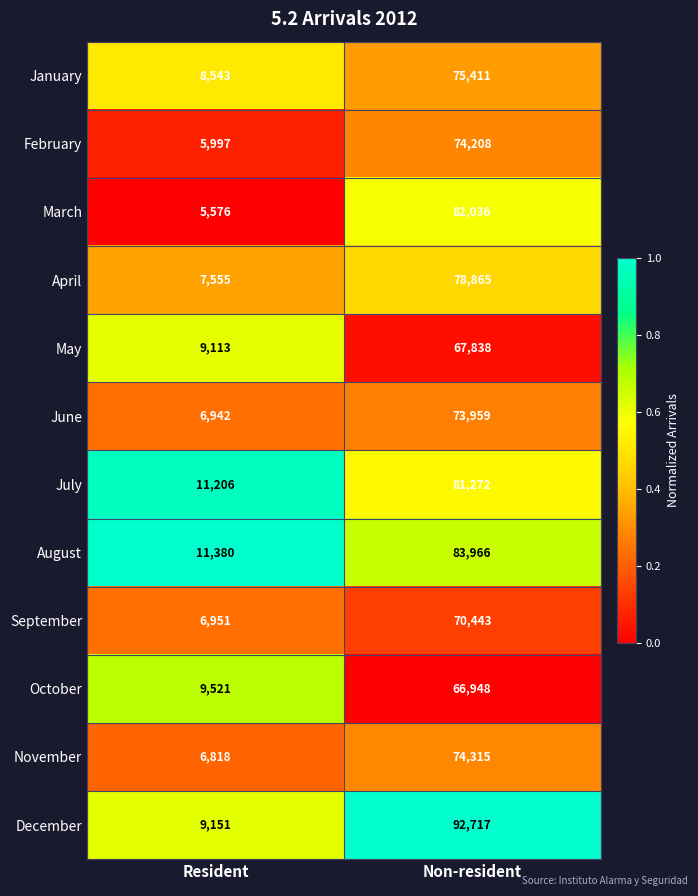

What is the sum of the August values at Non-resident and Resident?

95346